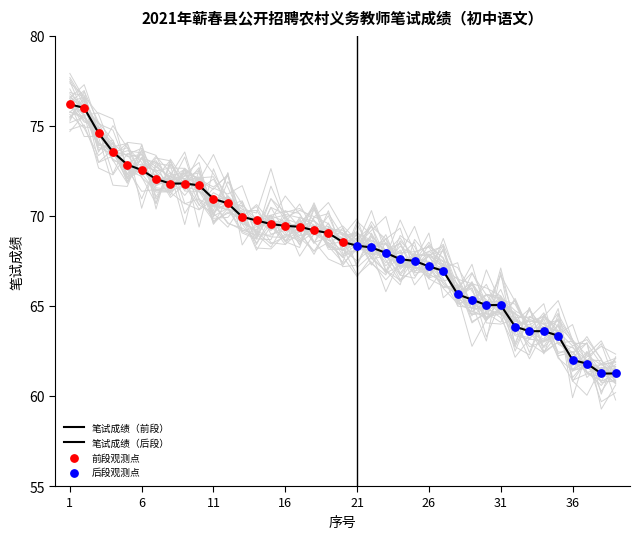

What is the change in value from 11 to 35?

-8.1